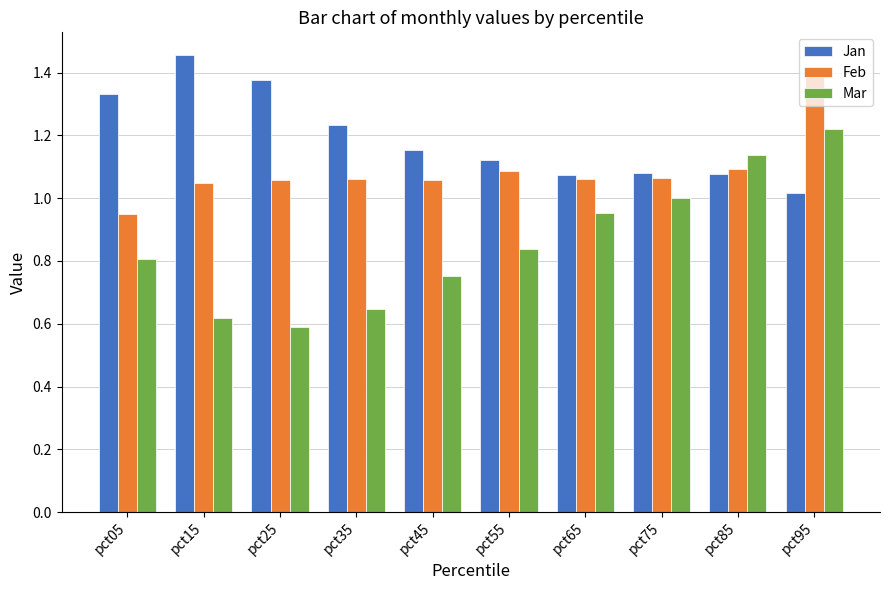

What is the sum of the Jan values at pct65 and pct55?

2.2